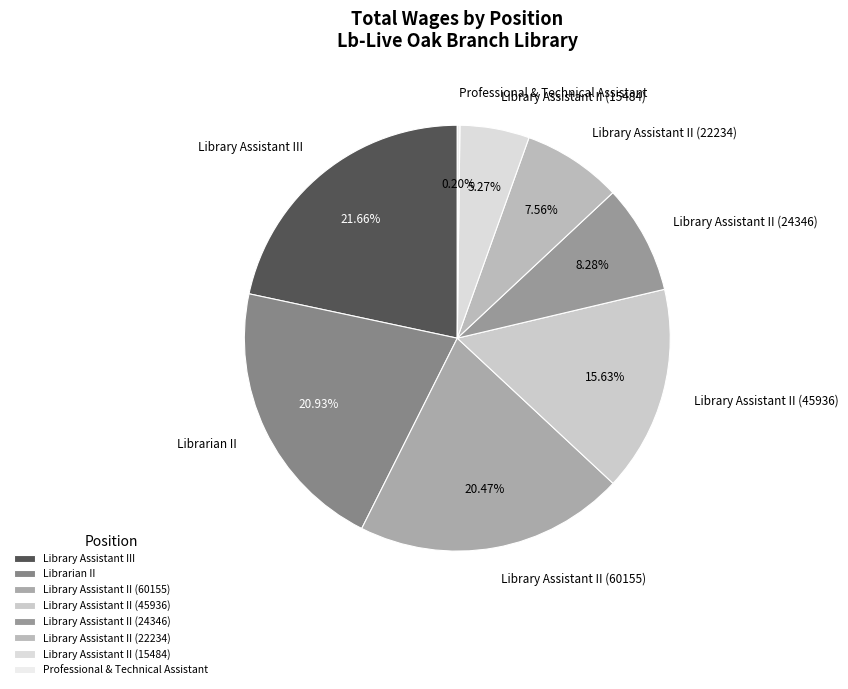

Does any single category account for the majority?

No